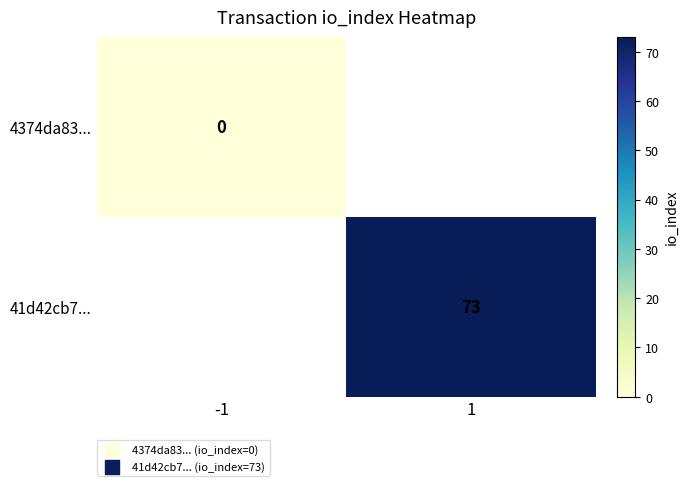

Between -1 and 1, which is larger?

1